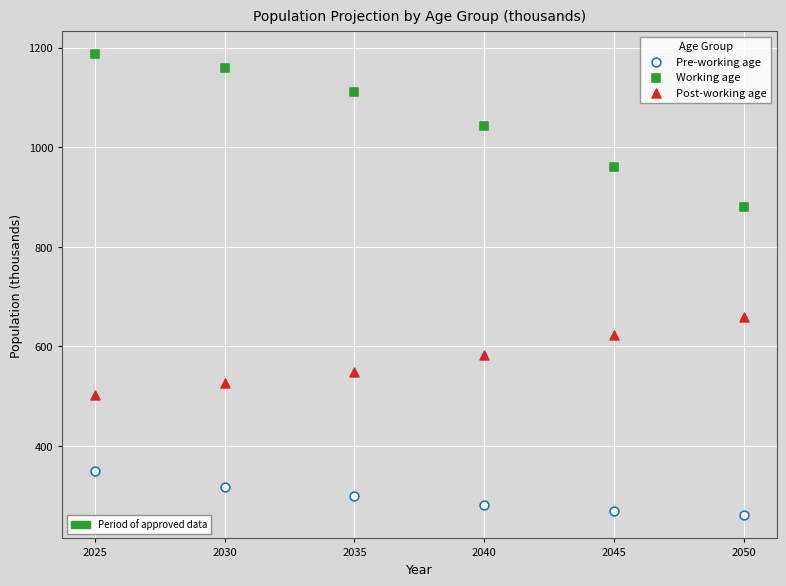

Across all series, what Y value is closest to 723?

658.4